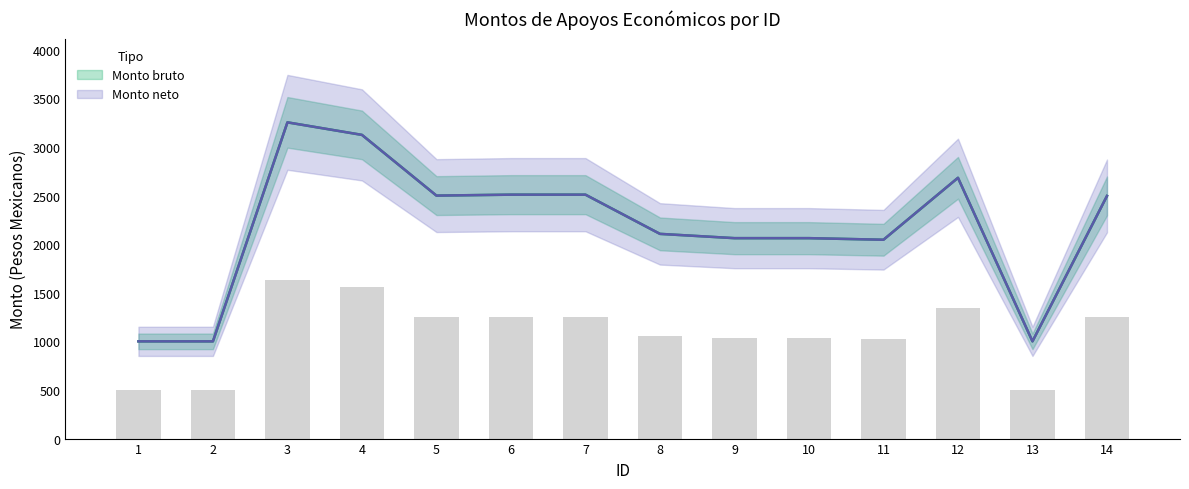

What is the value of the Monto bruto bar at the 2nd from the left?

1000.0